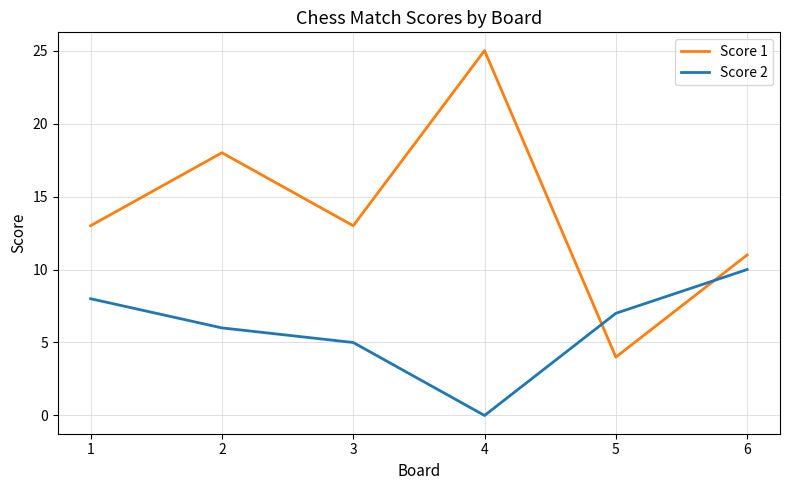

True or false: Score 1 has a value of 6 at 3.

False